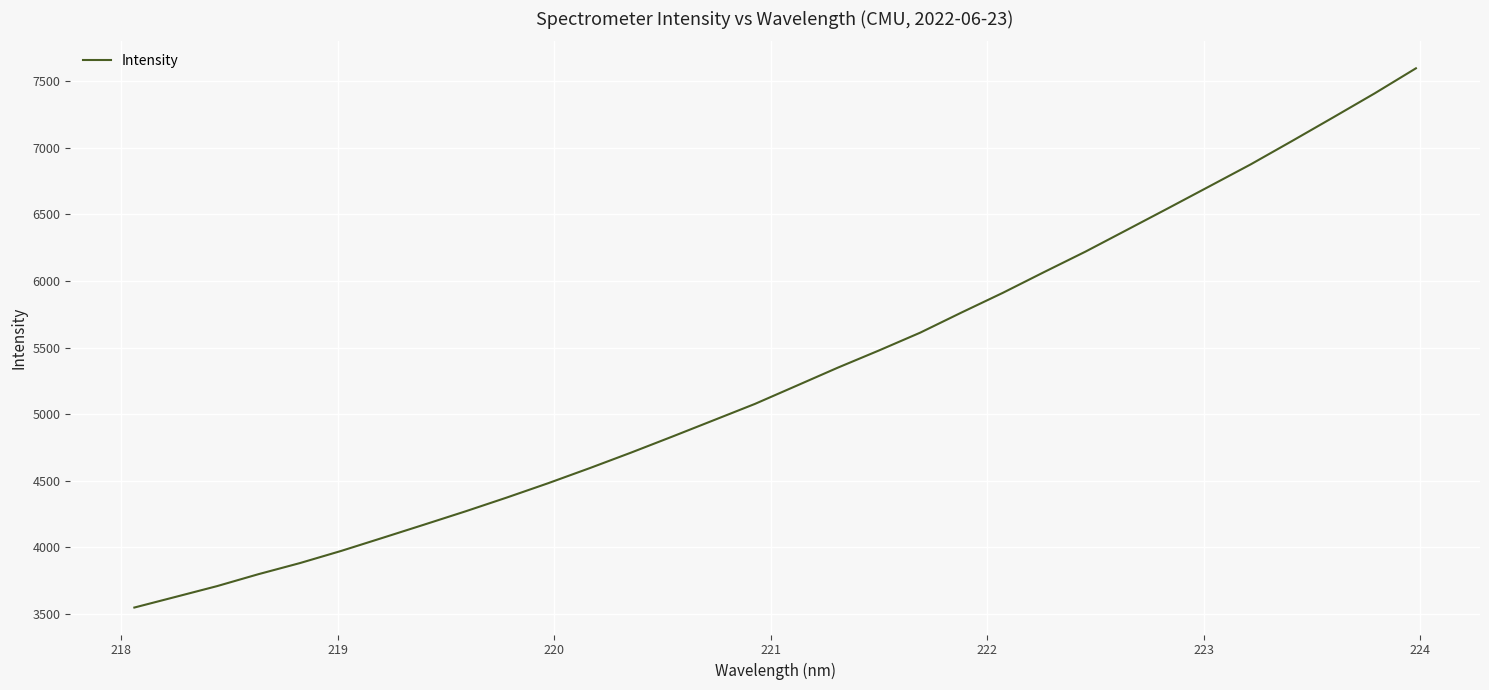

What is the greatest value displayed?

7595.0